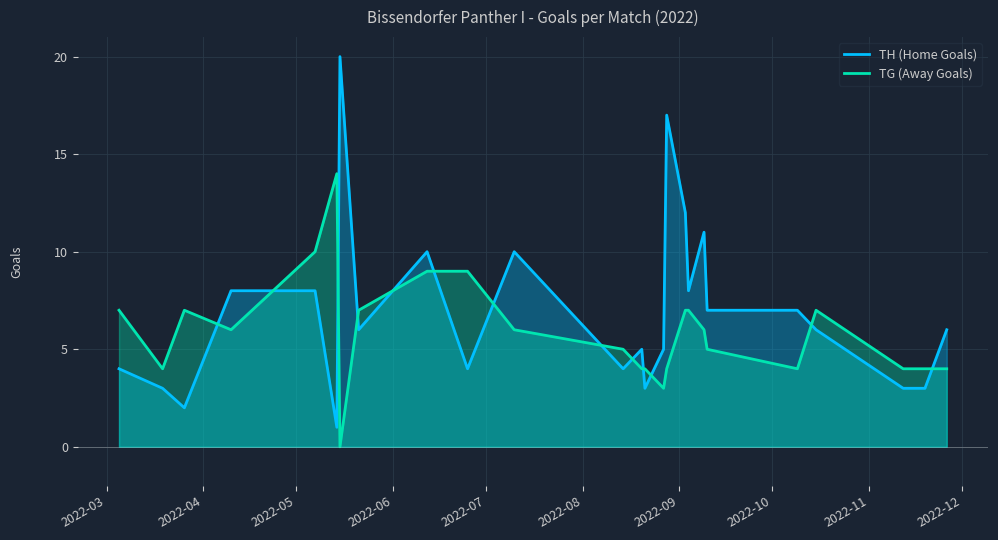

Which series has the largest total across all categories?

TH (Home Goals)